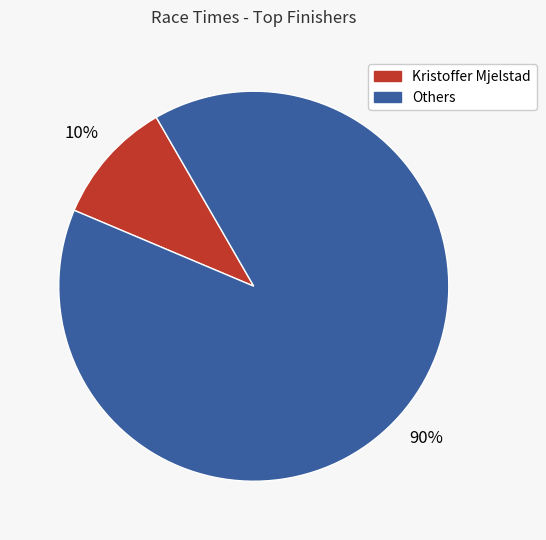

To the nearest percent, what is the average slice percentage?

50%